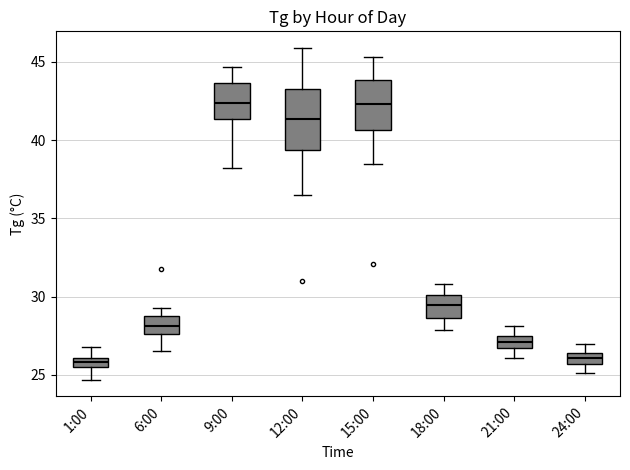

Comparing the boxes themselves (not the whiskers), which one is the tallest?

12:00